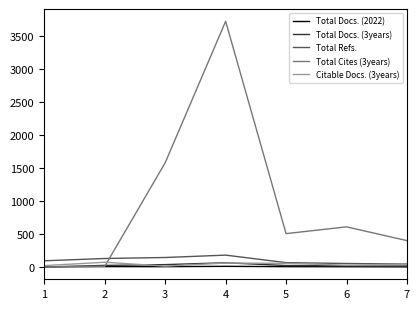

At which label does Citable Docs. (3years) first exceed 36?

2